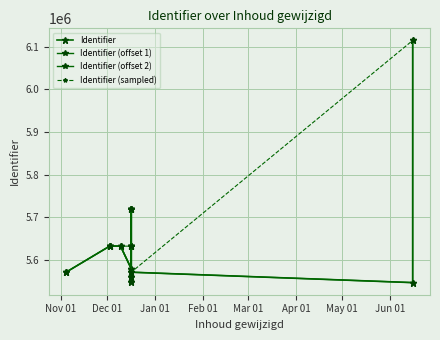

What is the label of the 3rd point from the right?

2019-12-16 10:59:17